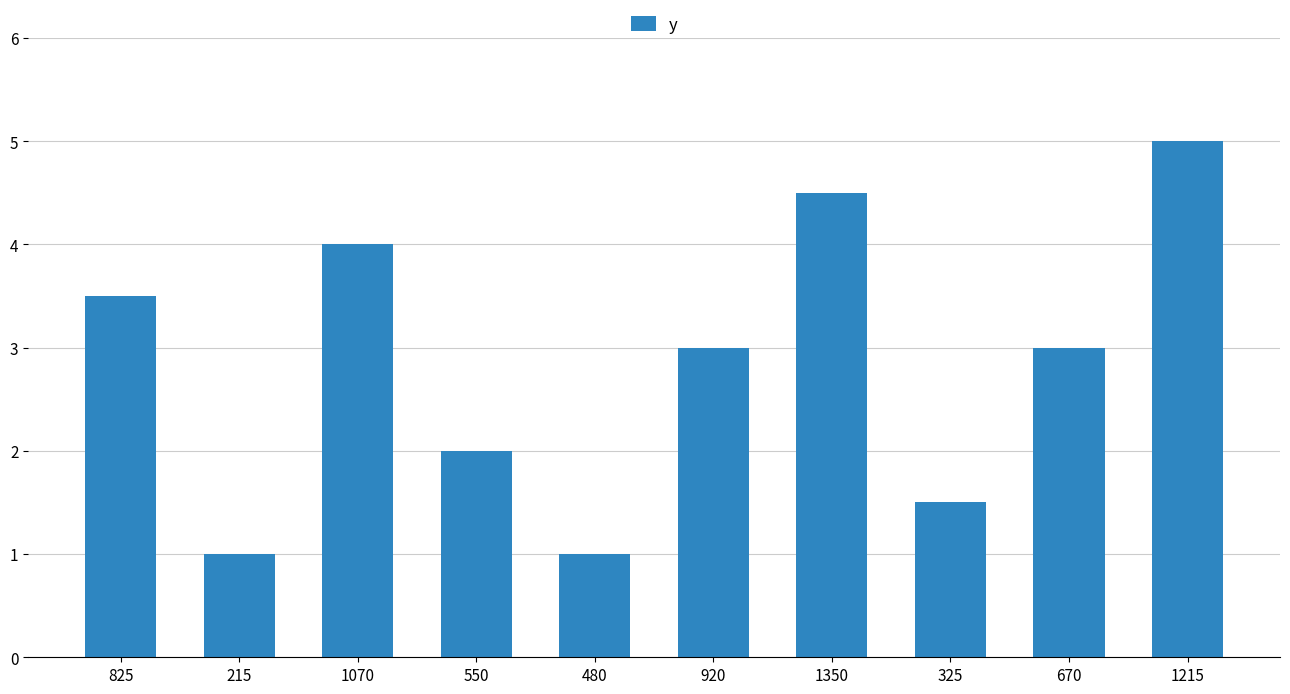

What is the difference between the maximum and minimum values?

4.0